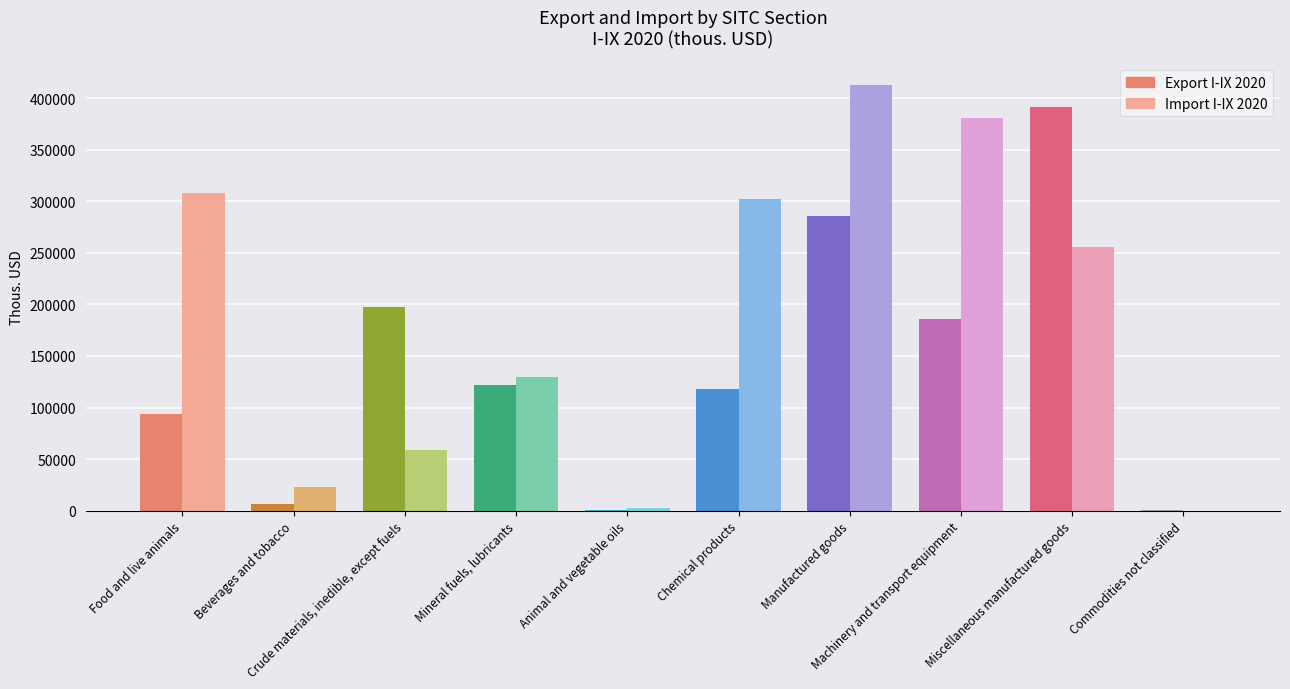

What are all the series names shown in the legend?

Export I-IX 2020 (thous. USD), Import I-IX 2020 (thous. USD)